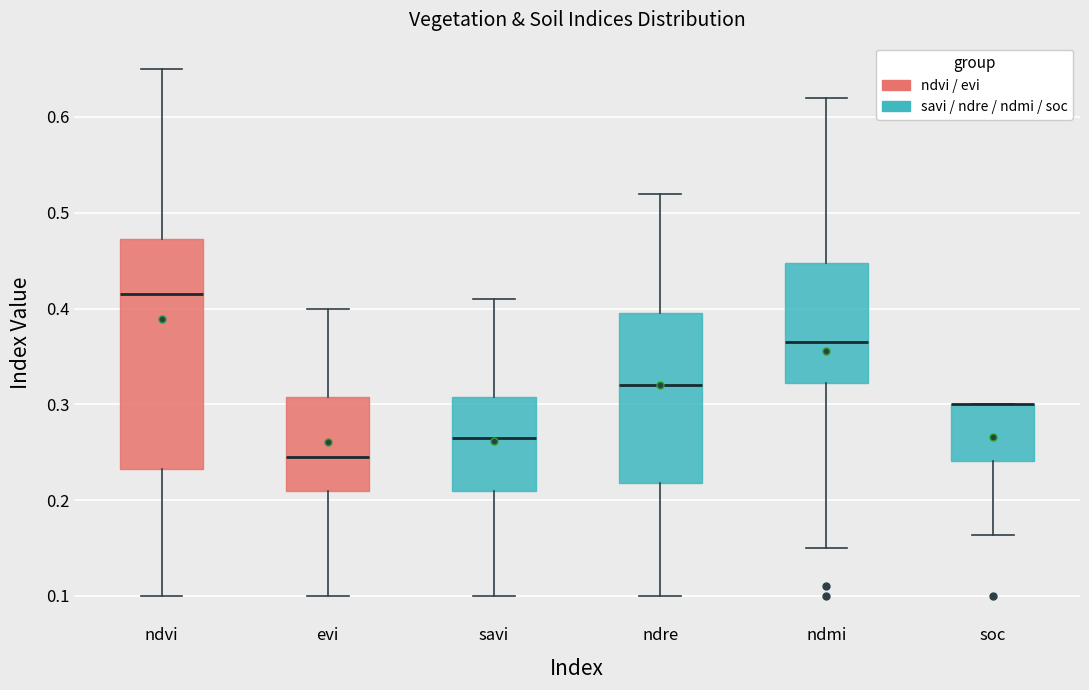

Comparing the boxes themselves (not the whiskers), which one is the tallest?

ndvi